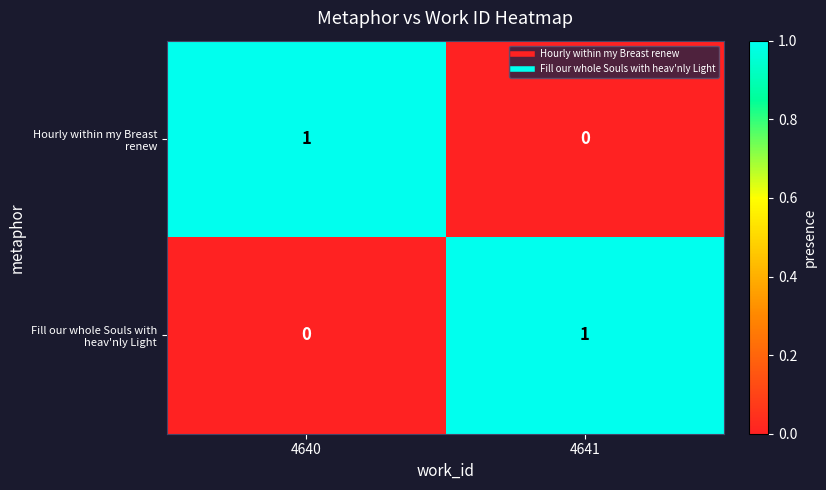

The Fill our whole Souls with heav'nly Light series shows 2 at 4641. True or false?

False